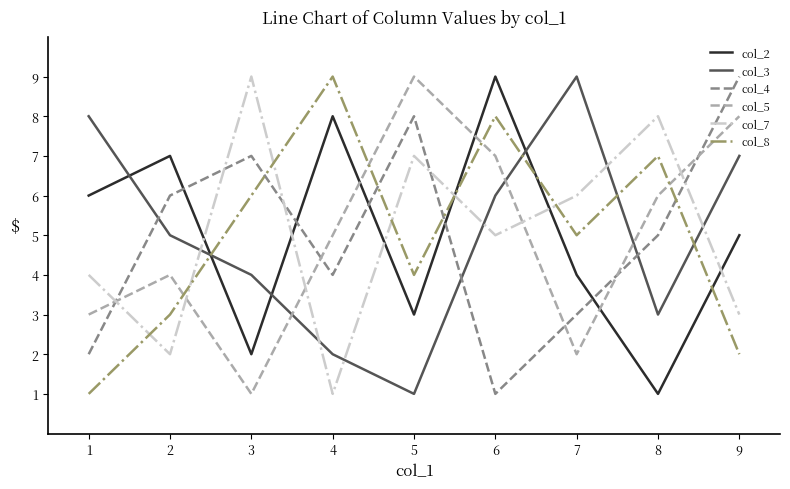

What is the difference between the maximum and minimum values in the col_8 series?

8